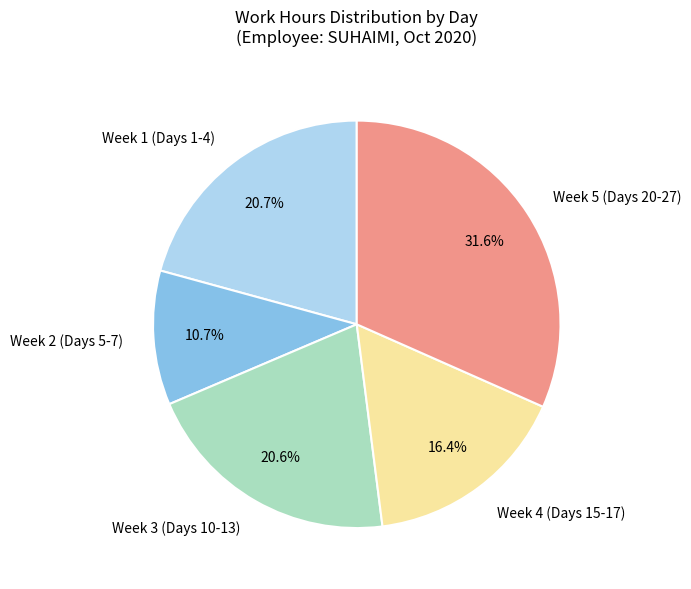

Is there any slice that represents more than half of the pie?

No